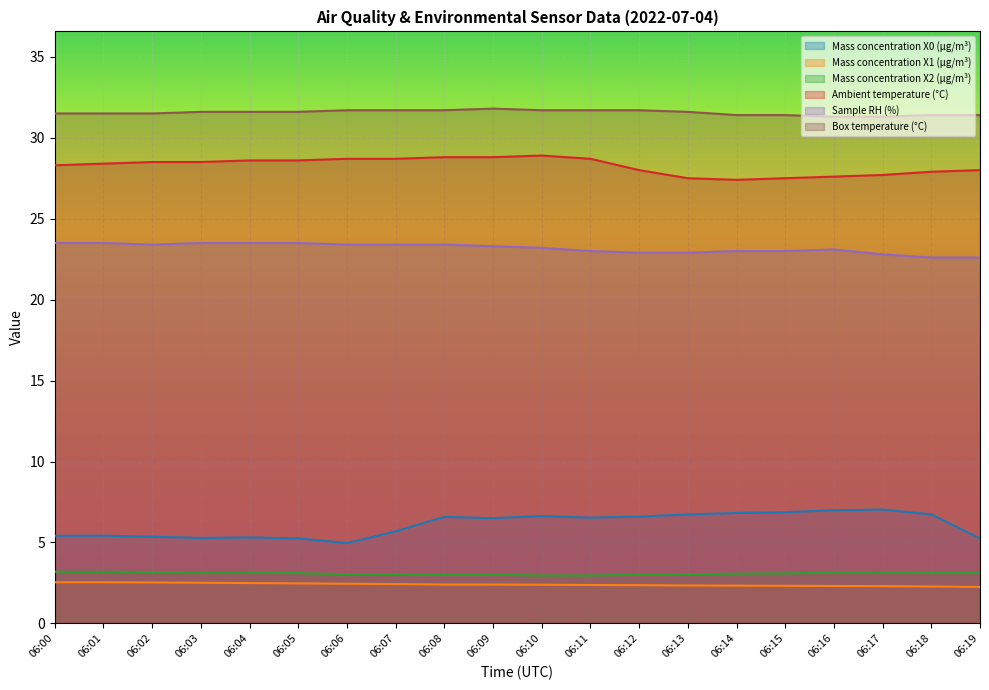

How many lines are shown in the chart?

6